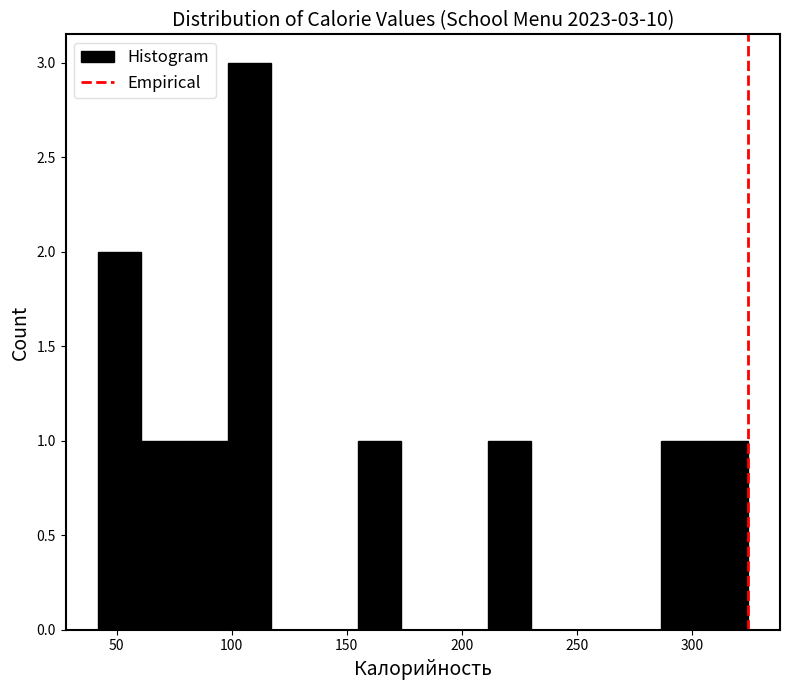

Around what value on the x-axis is the tallest bar? Give the approximate position of its centre, as read against the axis.

110